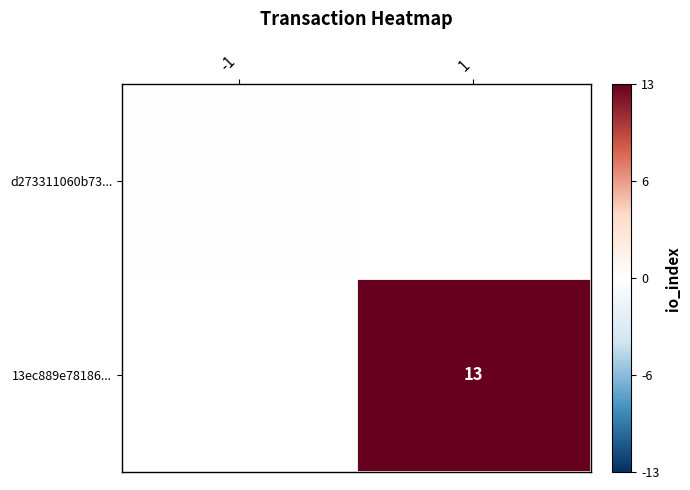

The value of 13ec889e78186... at 1 is 13. True or false?

True